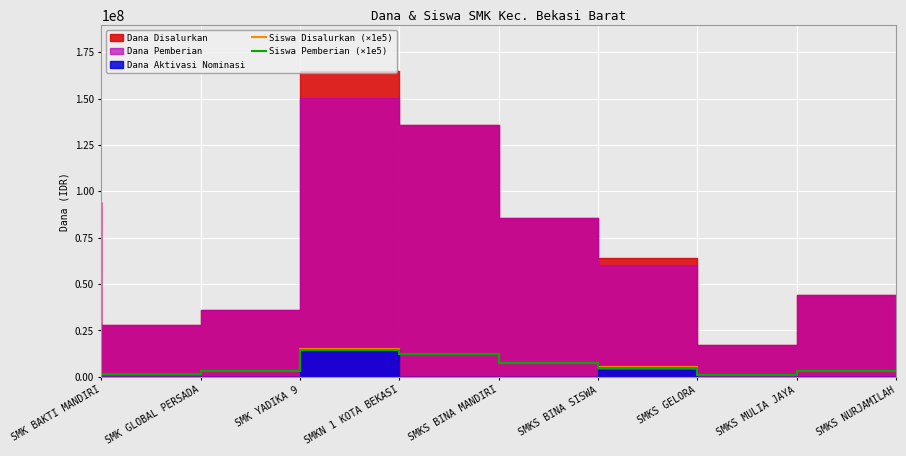

Read the Siswa Disalurkan (×1e5) value at SMKS NURJAMILAH, to the nearest 50.

3300000